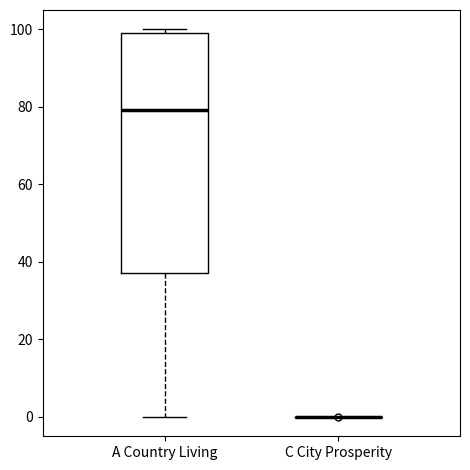

Reading left to right, transcribe this box plot: for each box, give where its median line is, the range the box spans, and where its two whiskers end, as read against the y-axis. The values are not printed on the chart, so give them approximately, as read against the axis.

A Country Living: median 80, box 38 to 100, whiskers 0 to 100 (just above the box's upper edge)
C City Prosperity: box collapsed to a line at 0, whiskers 0 to 0